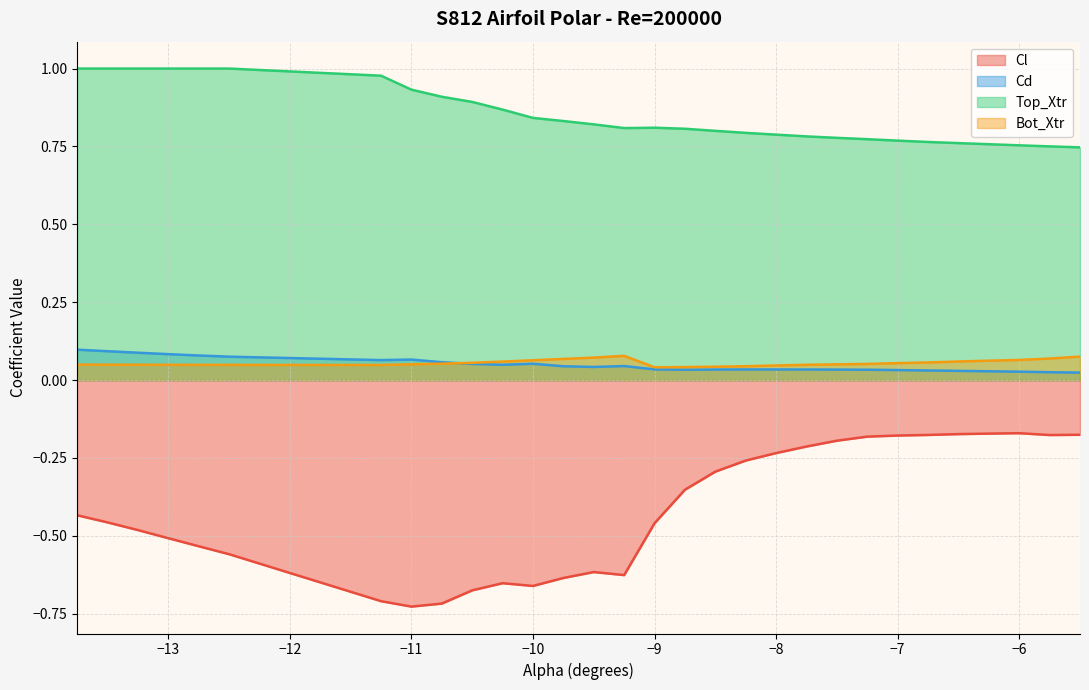

True or false: Bot_Xtr has more than 0 interior local peaks.

True